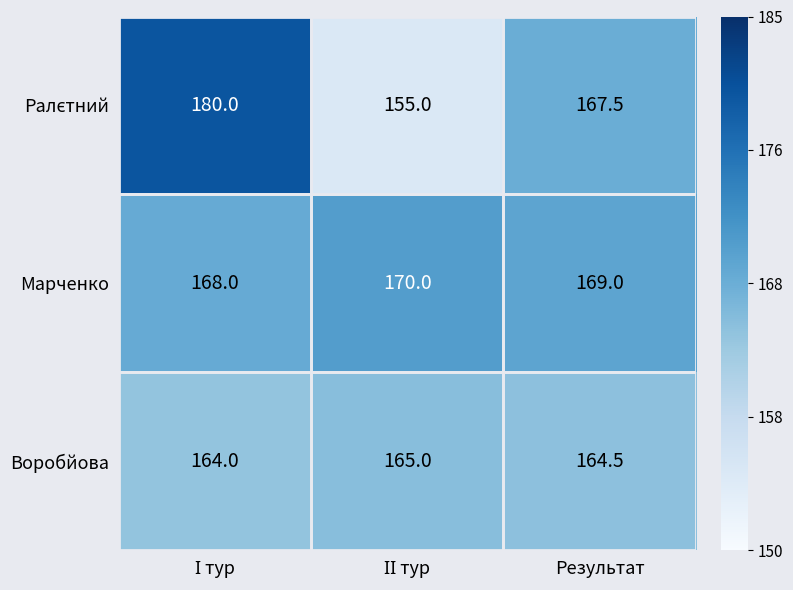

What is the sum of all Марченко values?

507.0